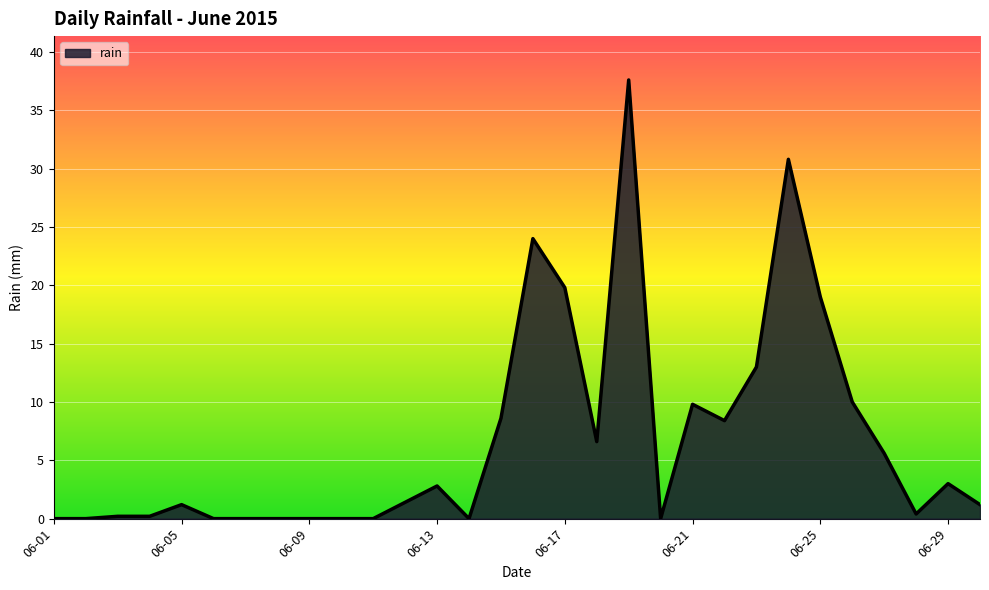

What is the difference between the maximum and minimum values?

37.6